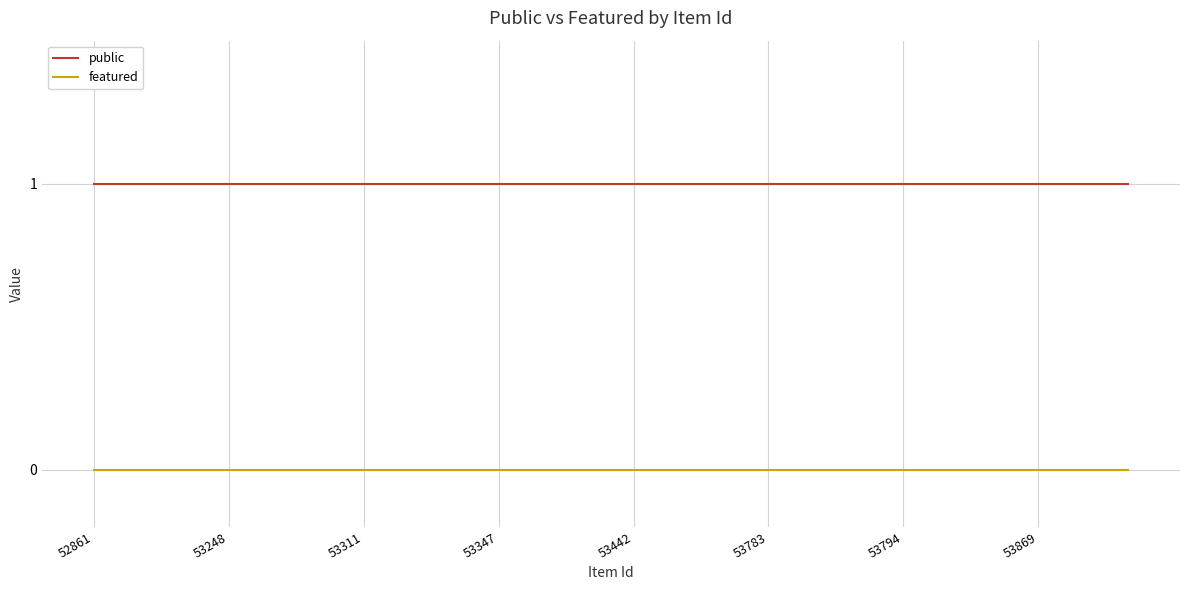

Count the number of data series in this chart.

2